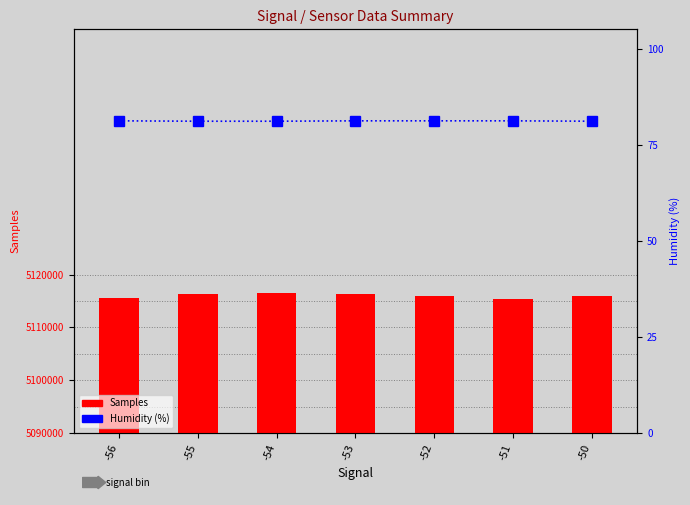

Which series has the largest range (max minus min)?

Samples